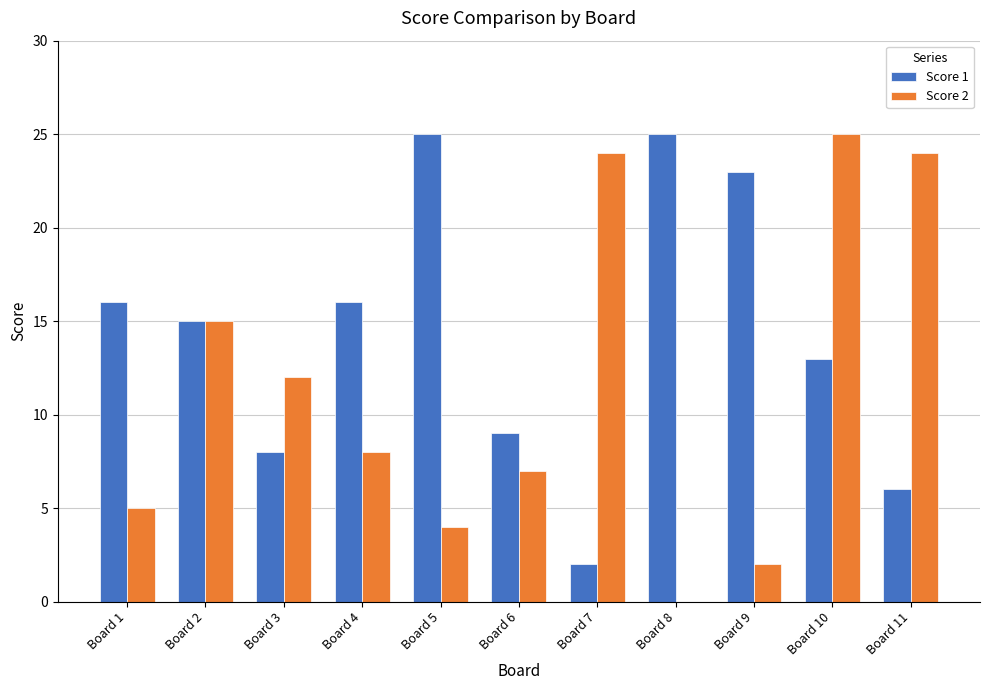

Are the bars grouped side by side (vs. stacked)?

Yes